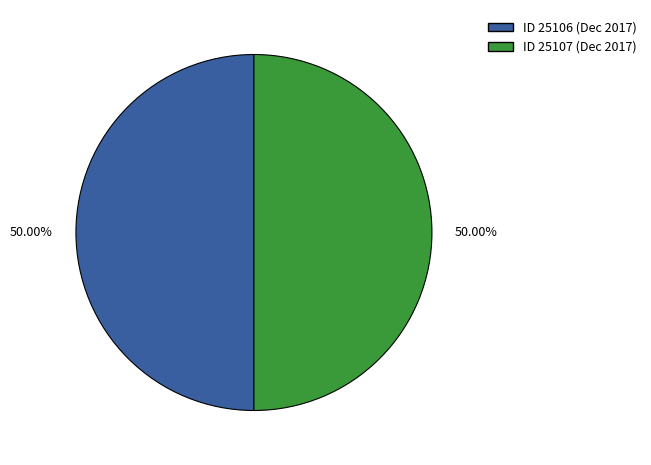

Count the number of slices in the pie.

2